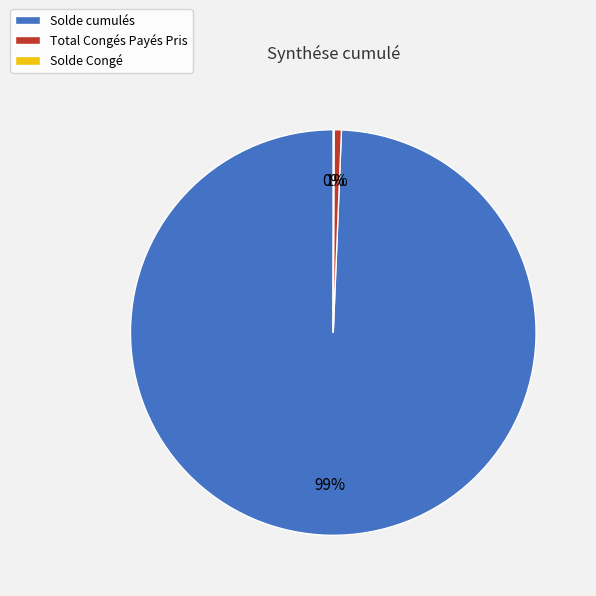

To the nearest percent, what is the combined percentage of Total Congés Payés Pris and Solde cumulés?

100%